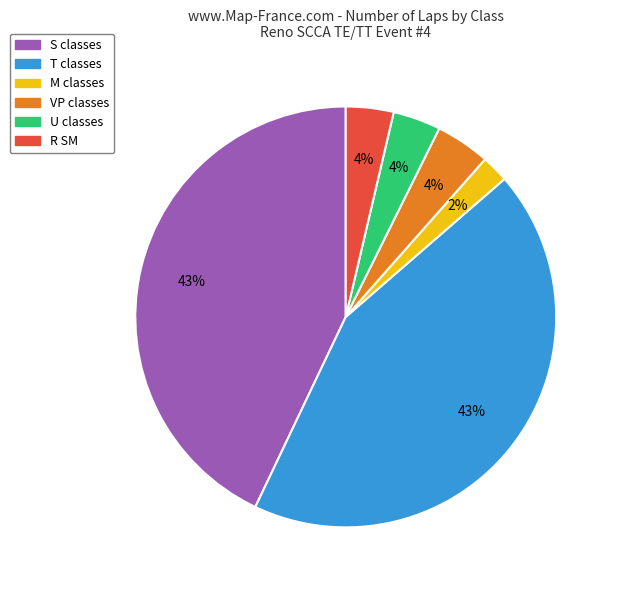

Does any single category account for the majority?

No